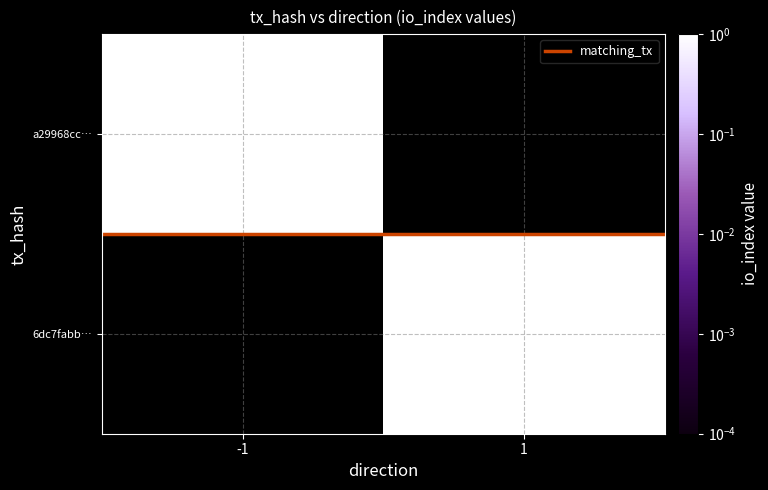

What is the difference between the highest and lowest values at -1?

3.5